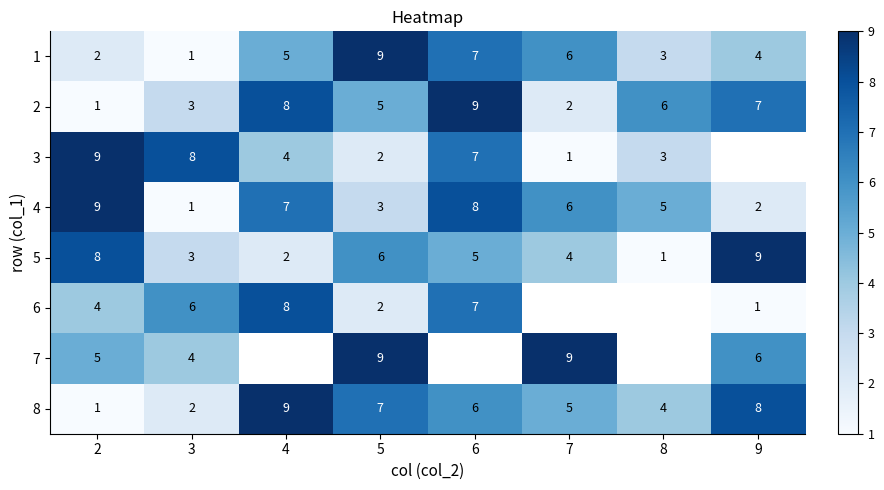

At which category is the sum across all series the highest?

5